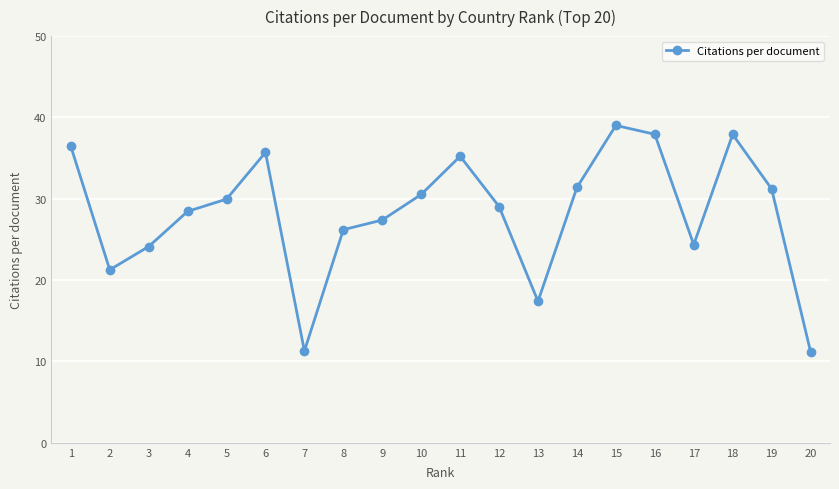

What is the minimum value shown in the chart?

11.2